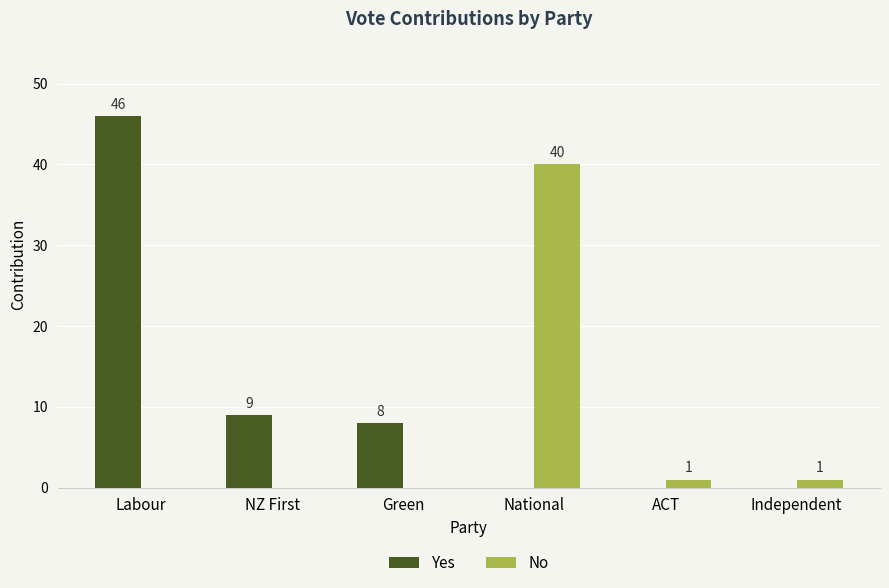

Where does the Yes series first go above 8?

Labour